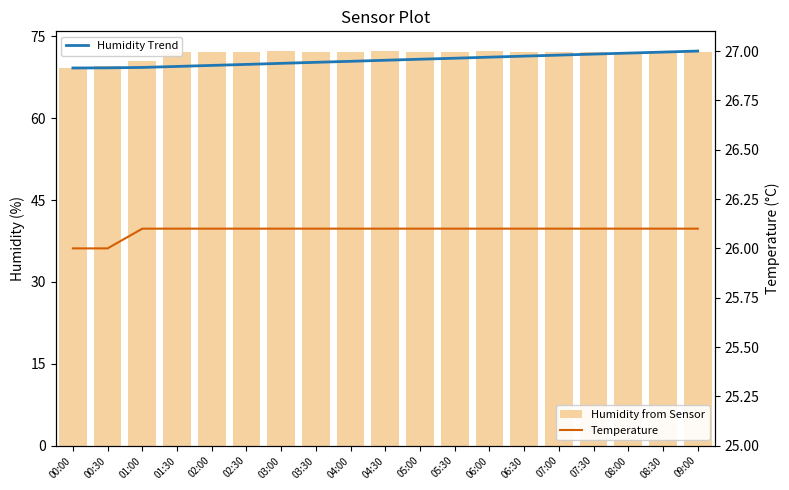

What is the difference between the maximum and minimum values in the Humidity from Sensor series?

3.1